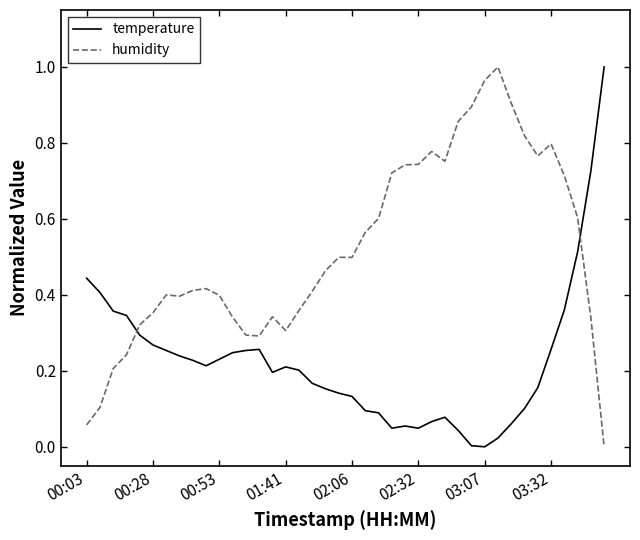

How many times do humidity and temperature cross each other?

2